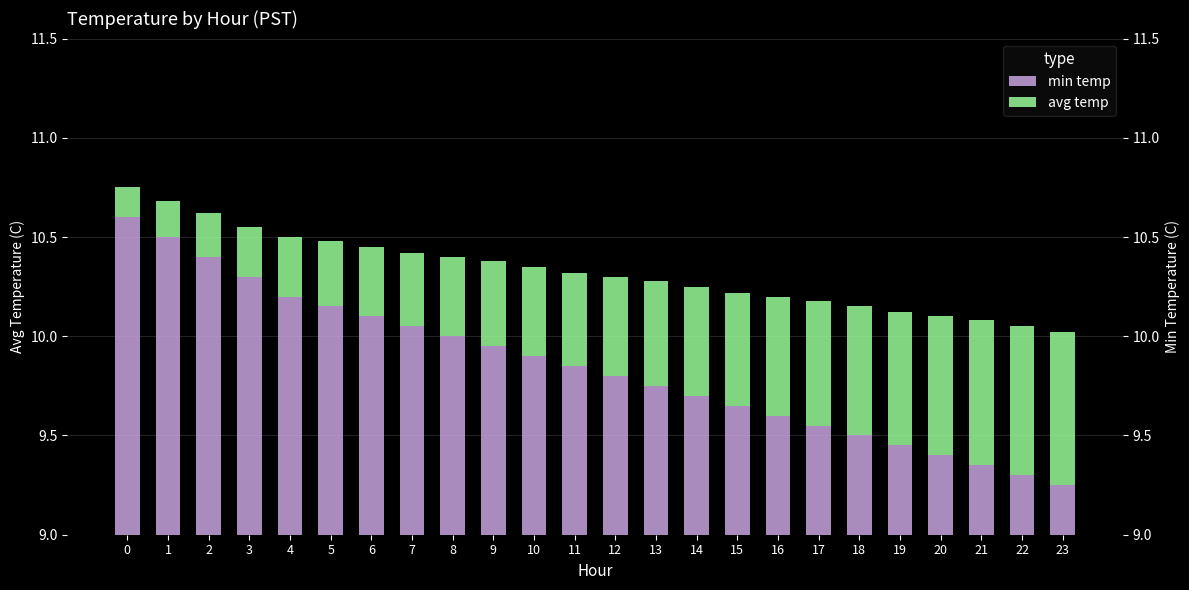

Which series changed the most between 9 and 16?

min temp